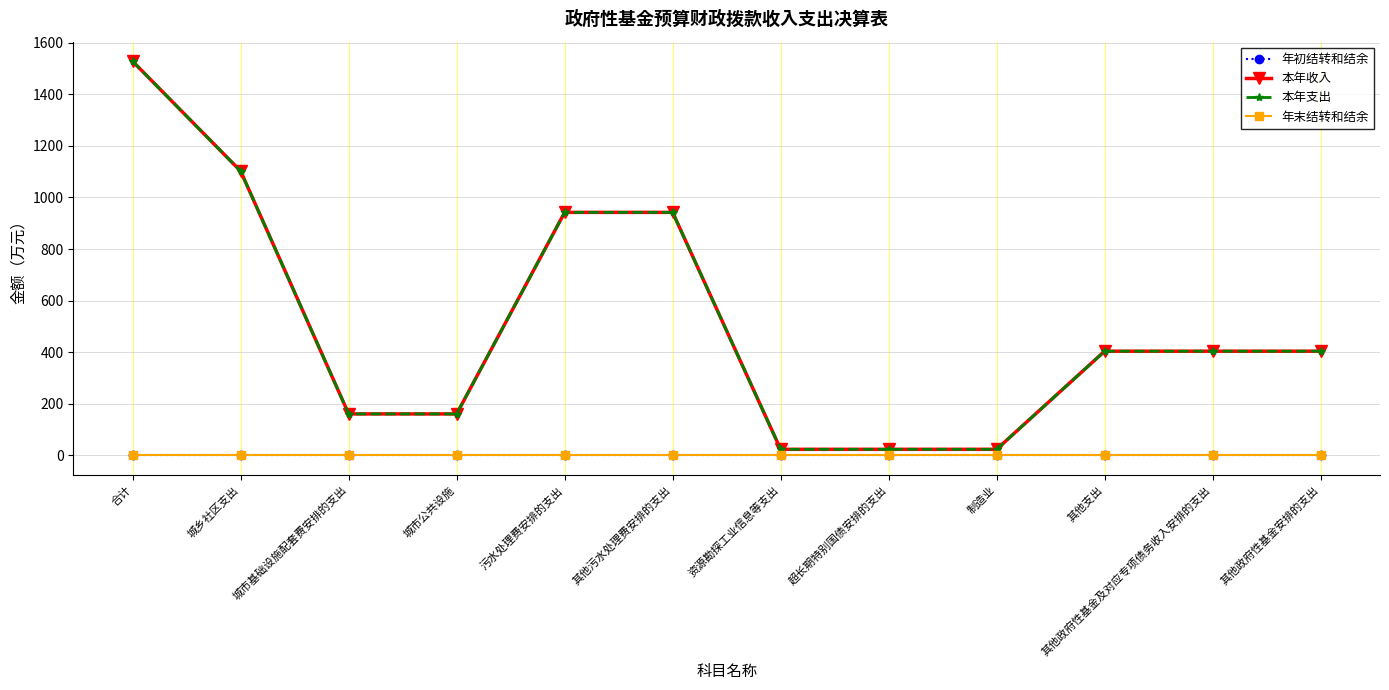

At how many categories does at least one series exceed 489?

4